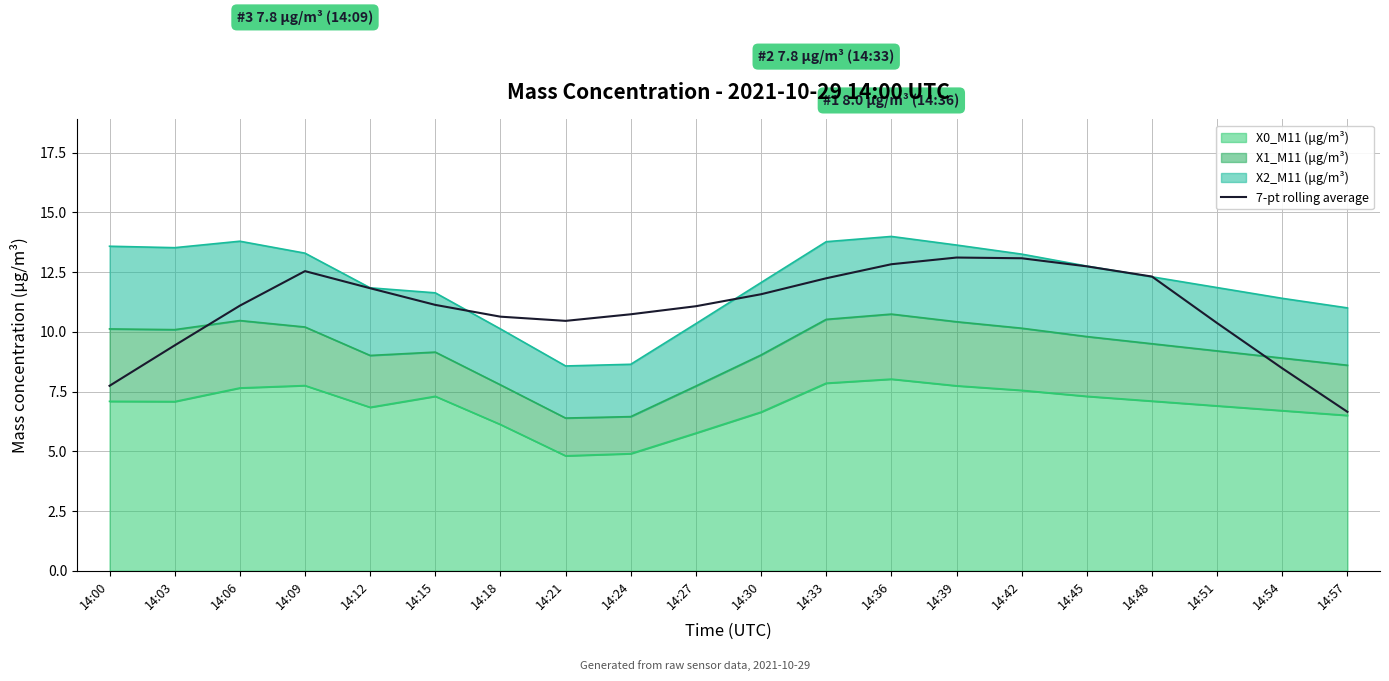

At which category does the data reach its first local valley?

14:21